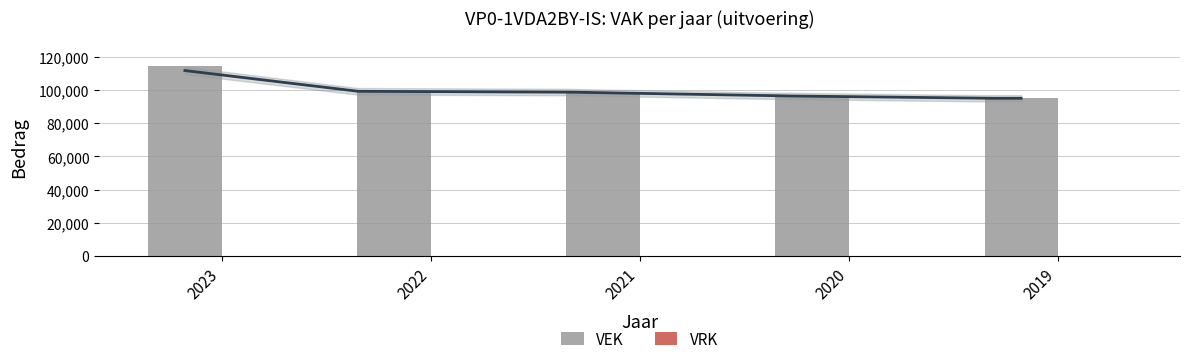

What are all the series names shown in the legend?

VEK, VRK